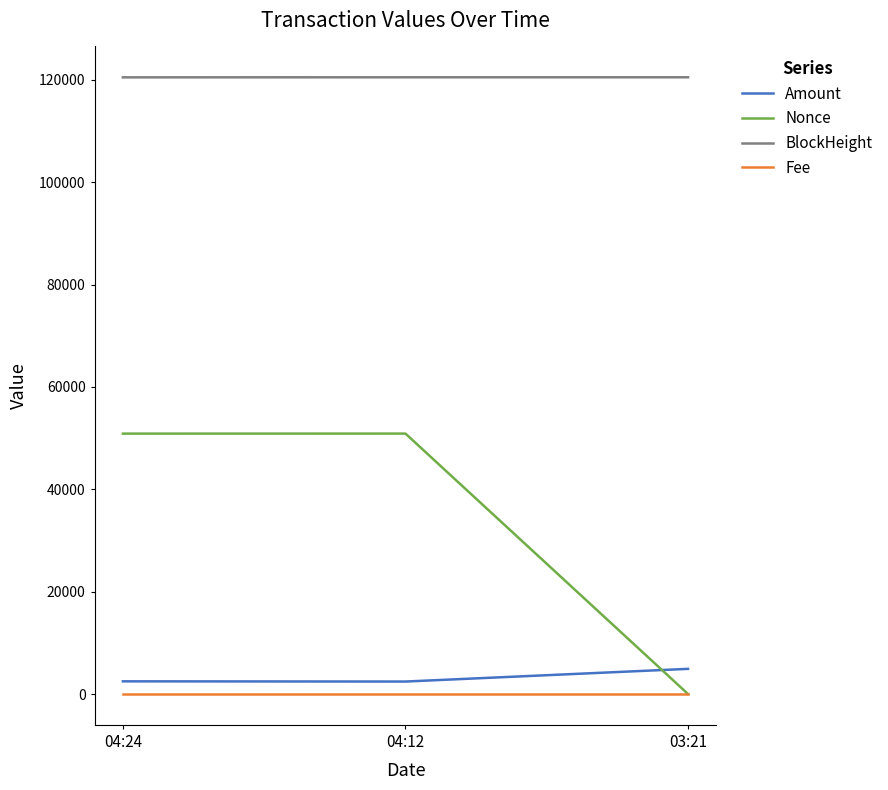

What is the difference between the Nonce values at 03:21 and 04:12?

50885.0